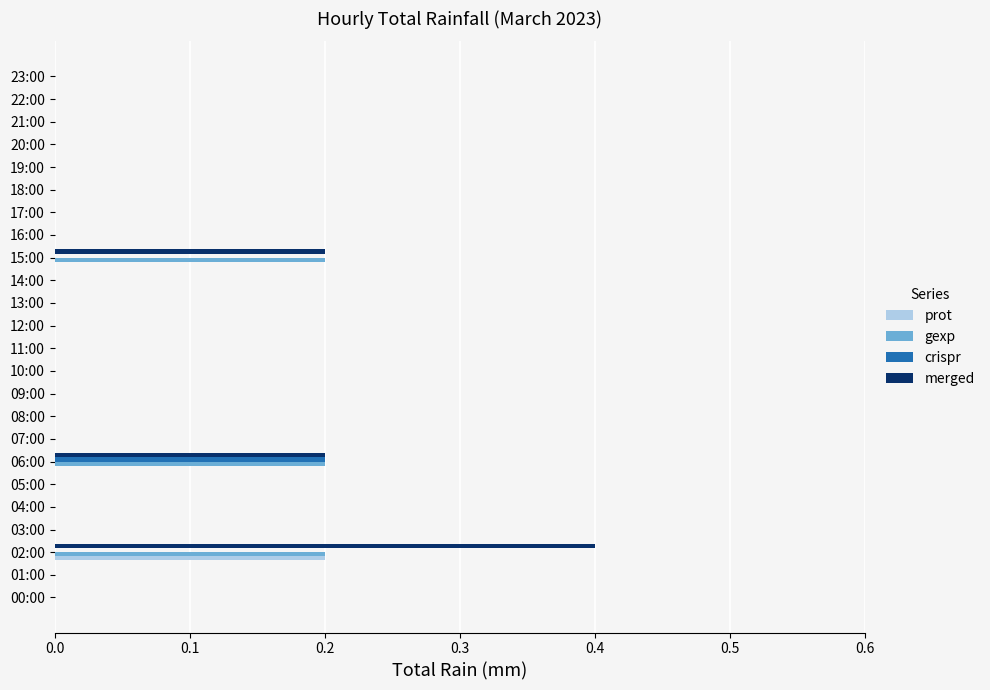

Which category has the highest value across all series?

02:00